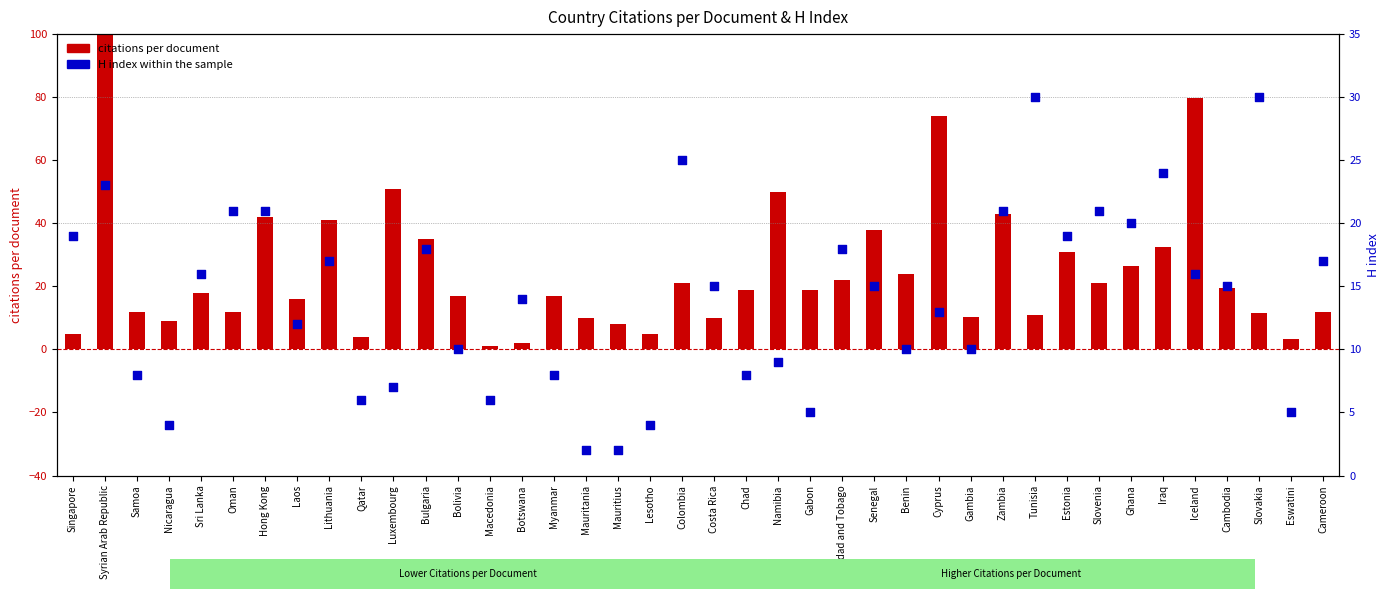

Which series contains the lowest Y value?

citations per document